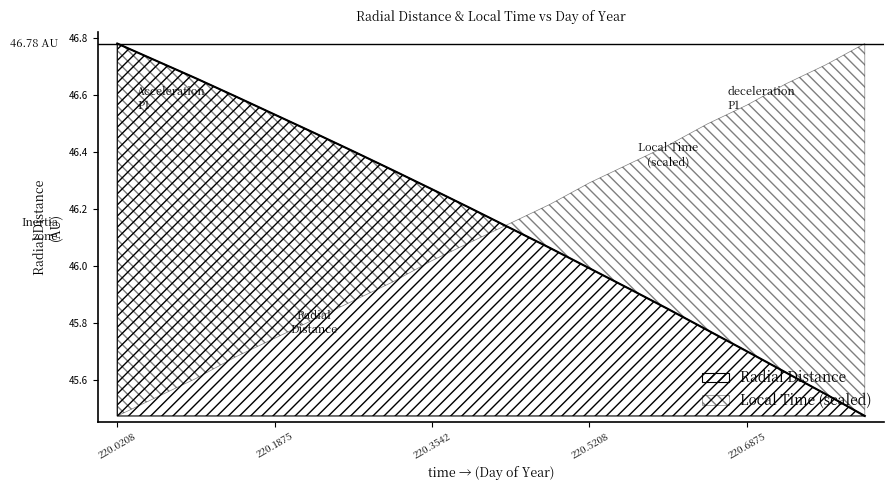

What is the smallest value displayed?

45.5